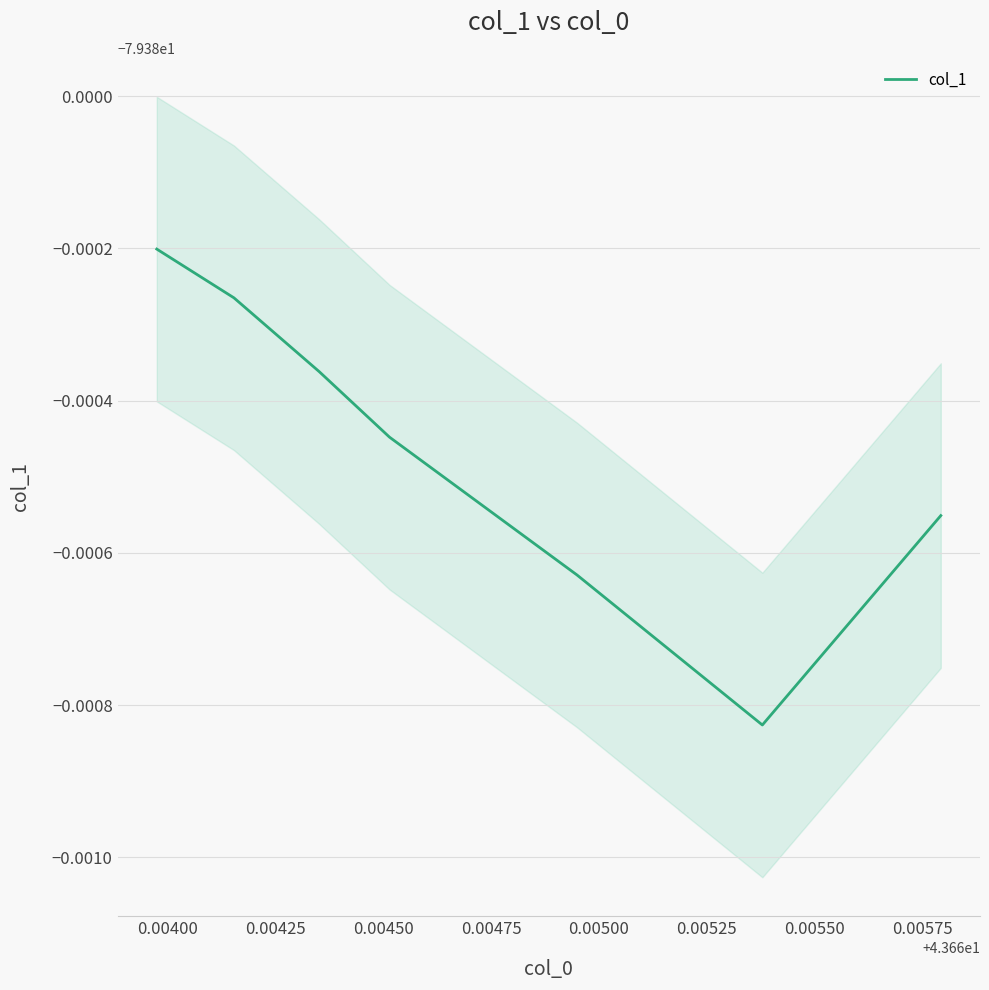

What is the minimum value shown in the chart?

-79.4